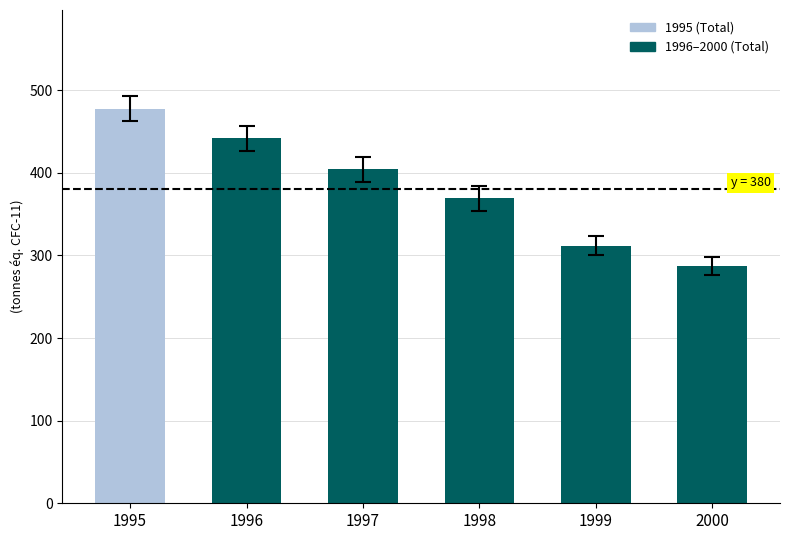

What is the minimum value shown in the chart?

287.1